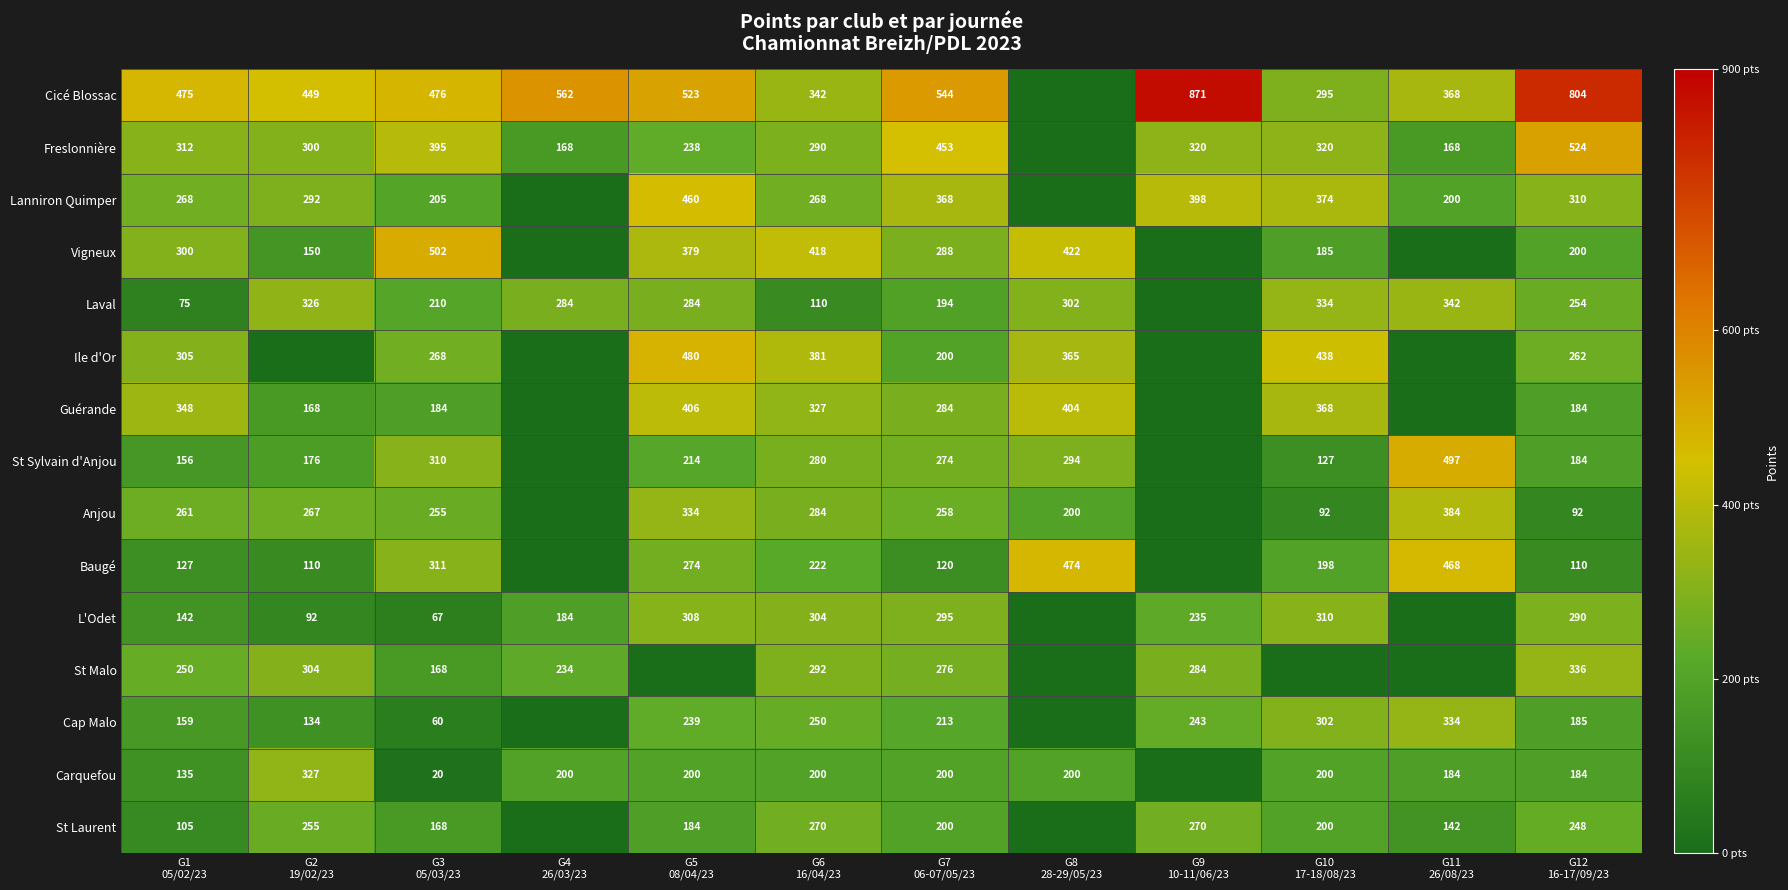

List the labels in order of Cap Malo value, smallest first.

G4 26/03/23, G8 28-29/05/23, G3 05/03/23, G2 19/02/23, G1 05/02/23, G12 16-17/09/23, G7 06-07/05/23, G5 08/04/23, G9 10-11/06/23, G6 16/04/23, G10 17-18/08/23, G11 26/08/23